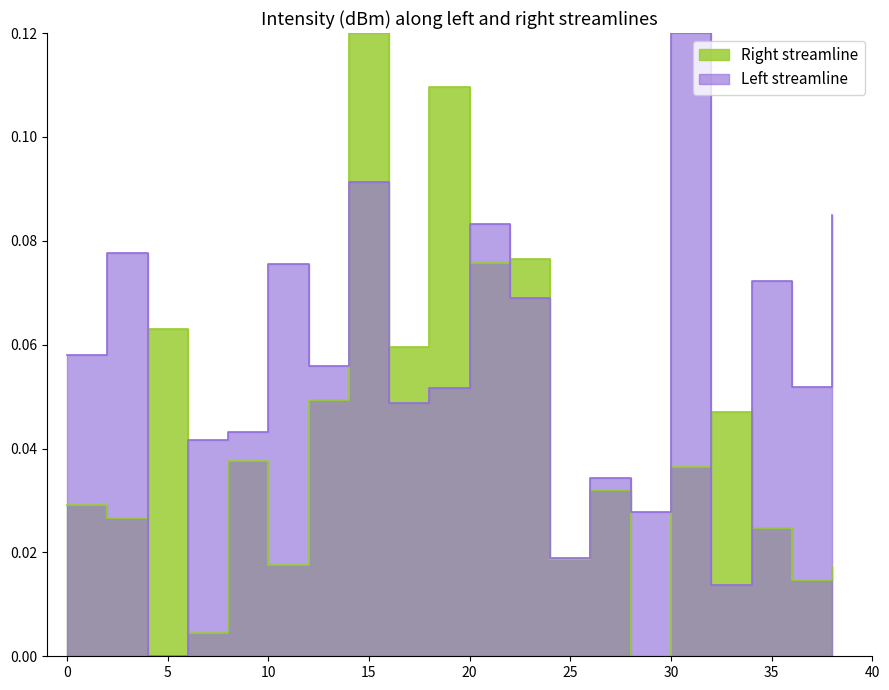

What is the total value across all series at 32?

0.1